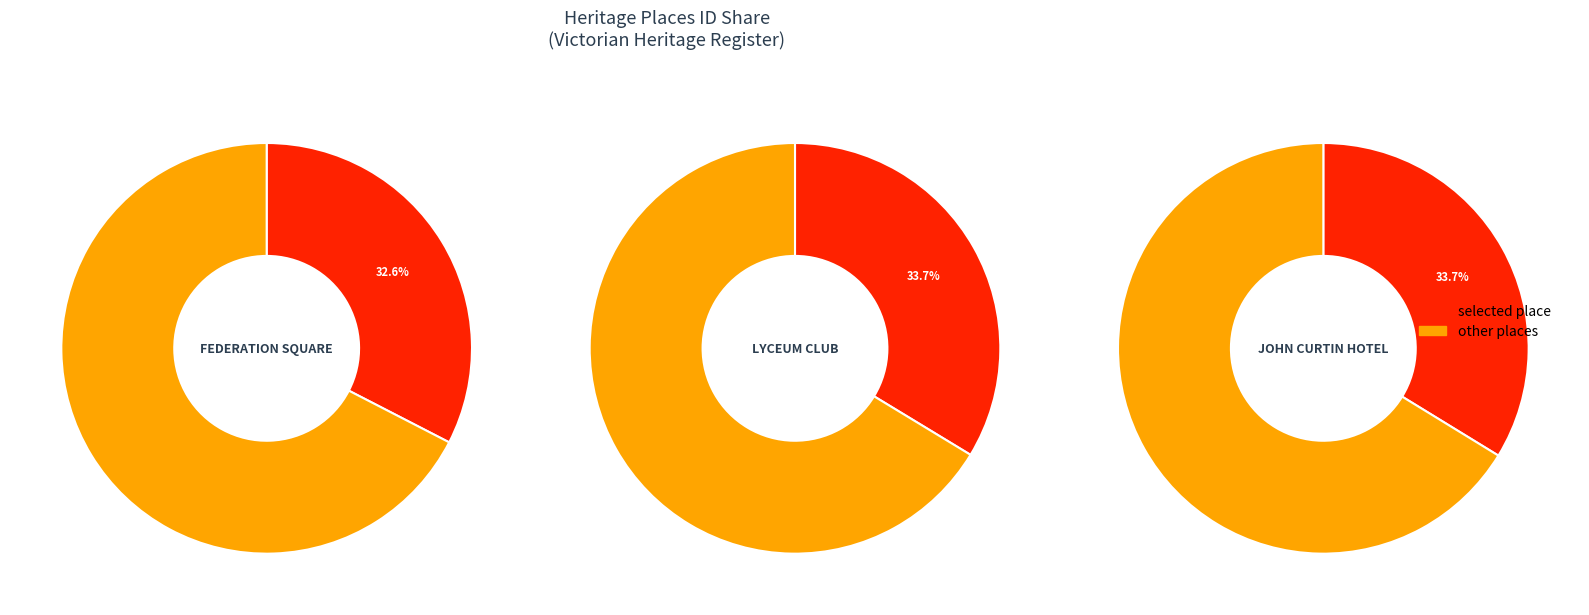

To the nearest percent, what is the combined percentage of JOHN CURTIN HOTEL and LYCEUM CLUB?

67%